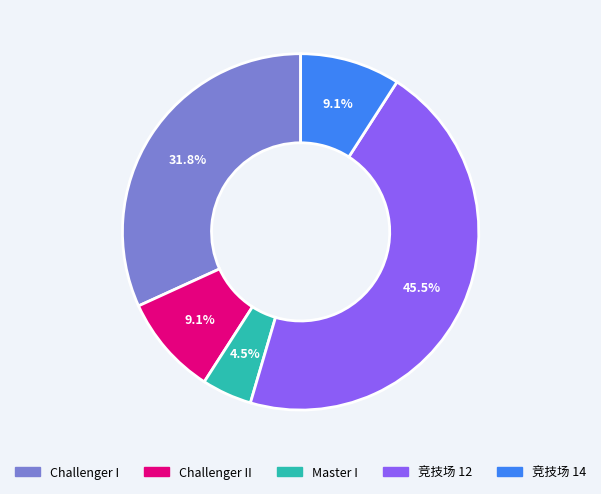

Does any single category account for the majority?

No